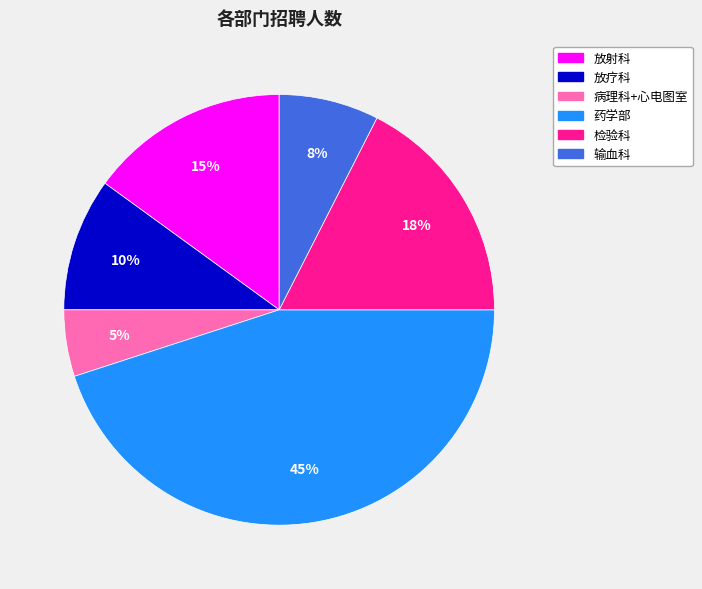

Between 病理科+心电图室 and 检验科, which is larger?

检验科